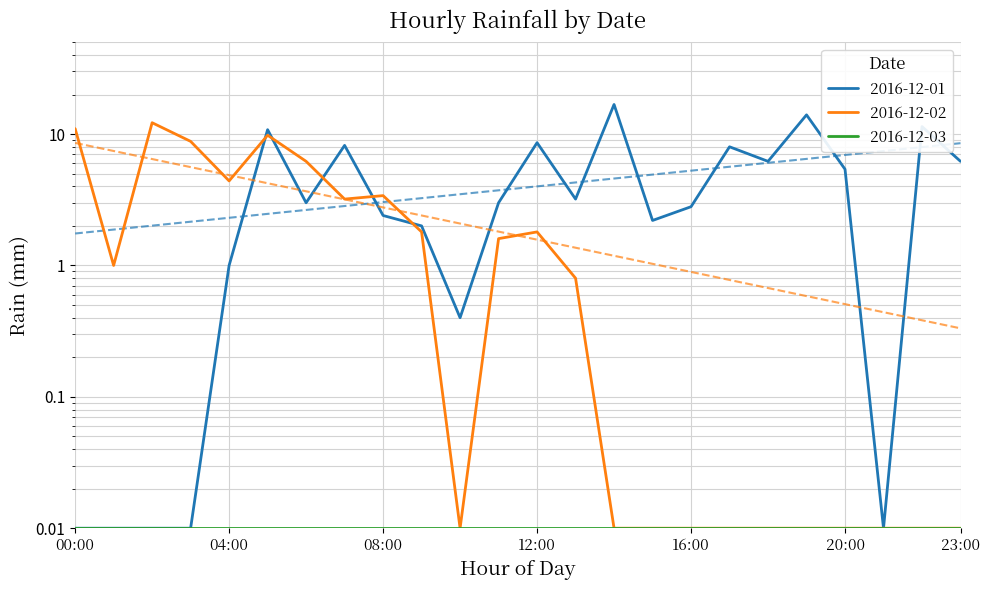

What is the label of the 18th point from the left?

17:00